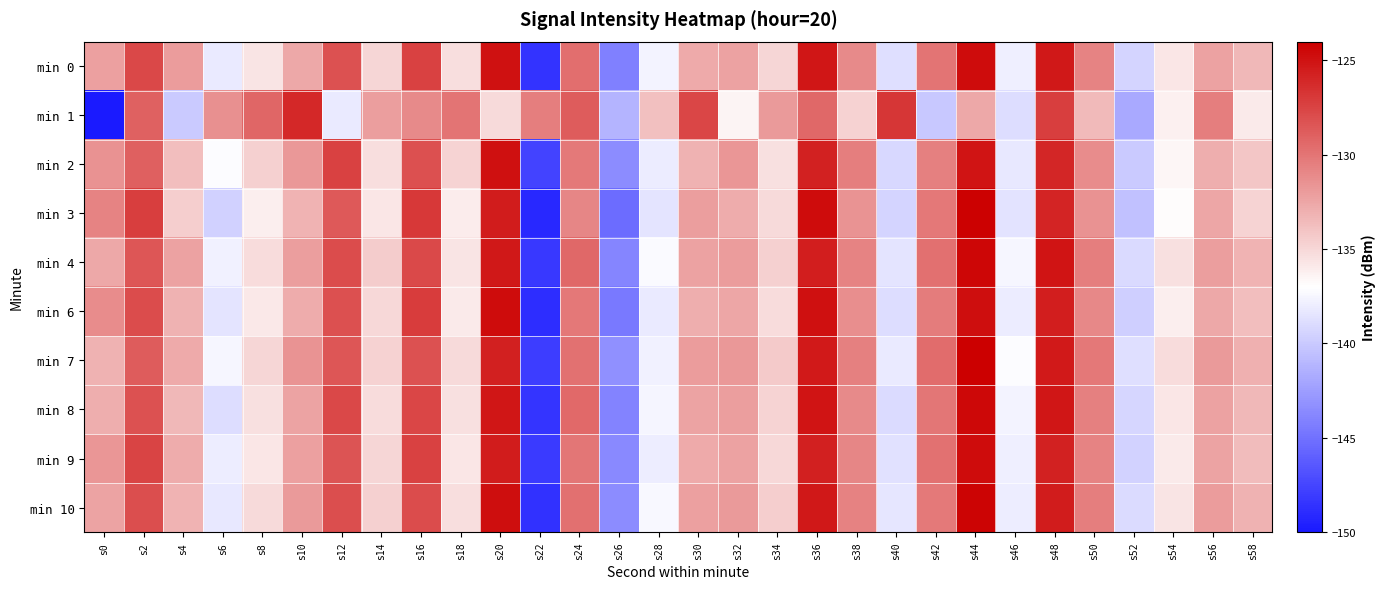

What is the maximum value shown in the chart?

-124.1